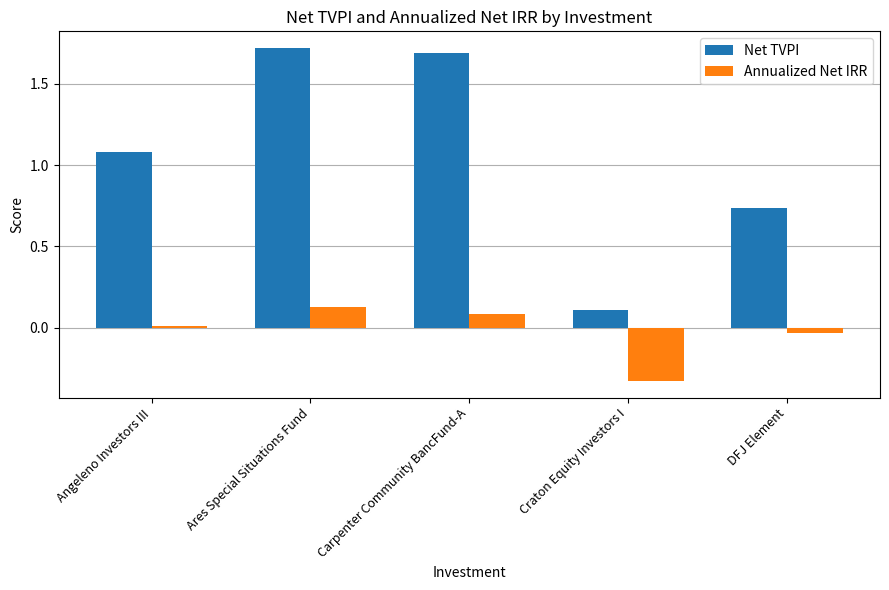

What is the label of the 4th bar from the left?

Craton Equity Investors I